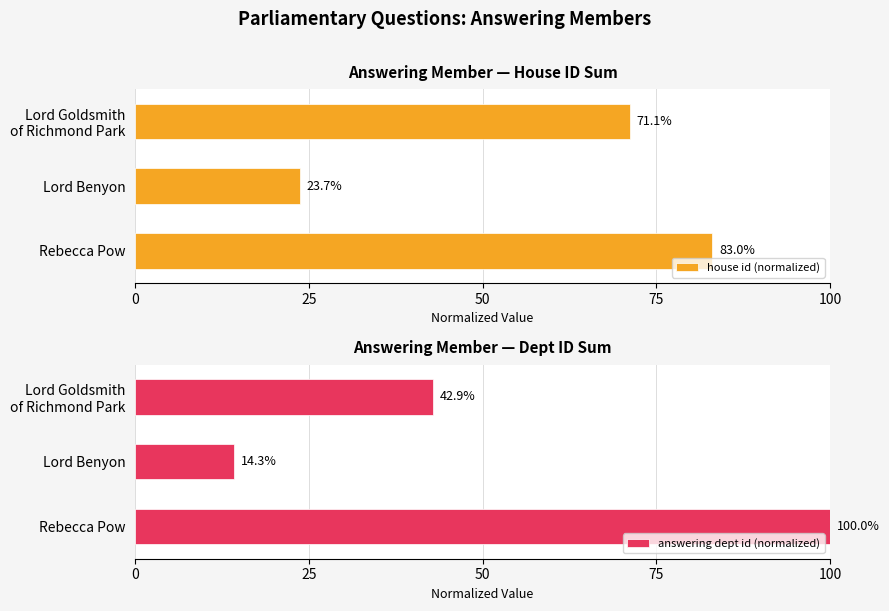

Which category has the lowest value in the house id (normalized) series?

Lord Benyon